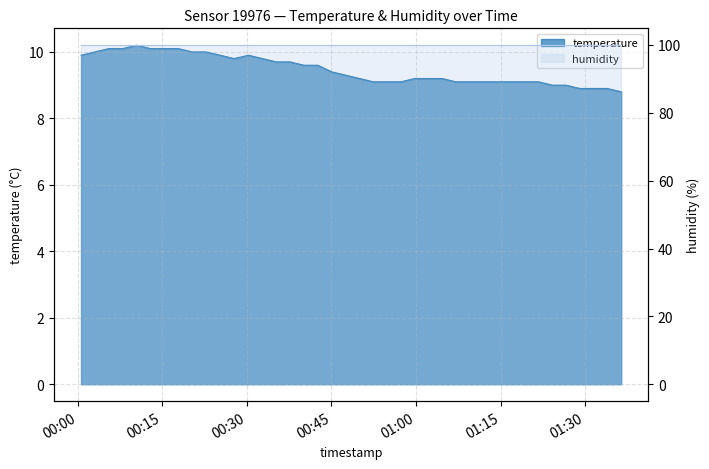

What is the value of the 5th point from the left?

10.2